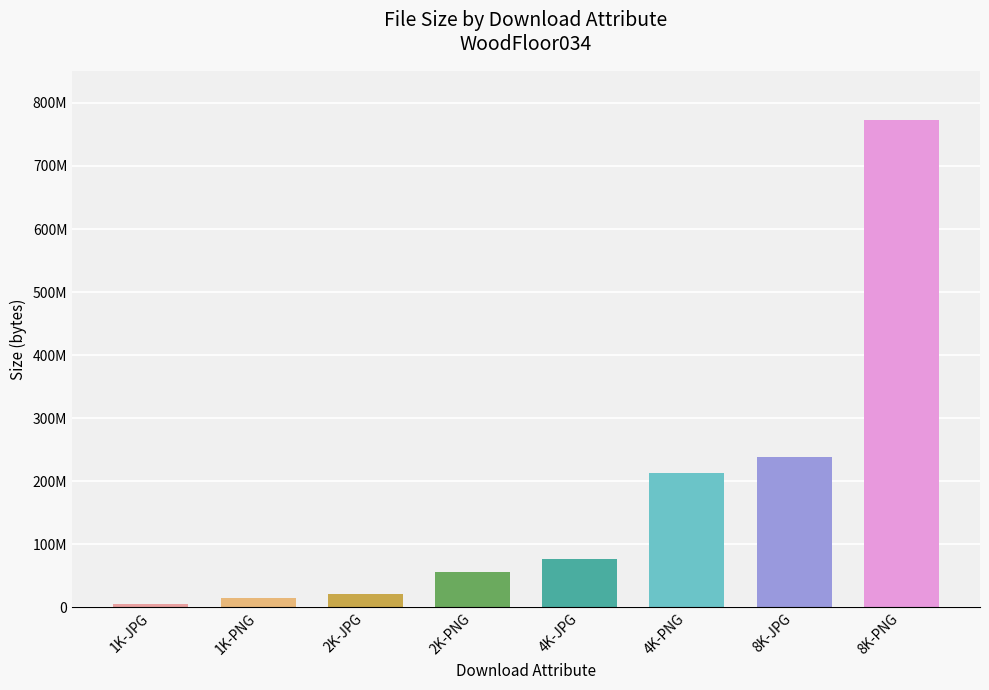

What is the difference between the maximum and minimum values?

767203916